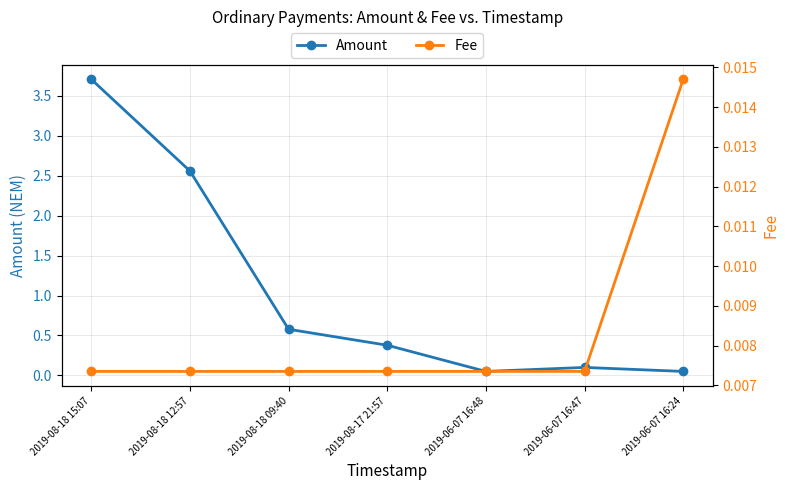

The value of Fee at 2019-06-07 16:24 is 0.0. True or false?

False